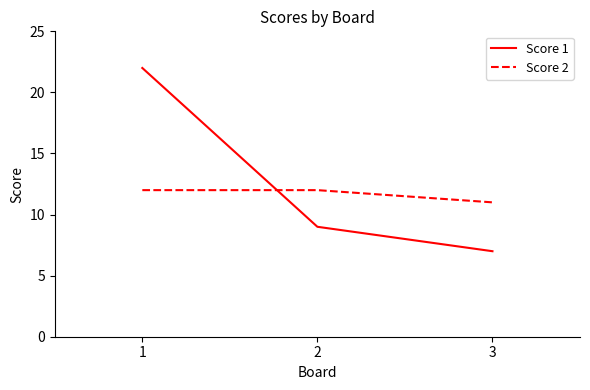

What is the lowest value of the Score 2 series?

11